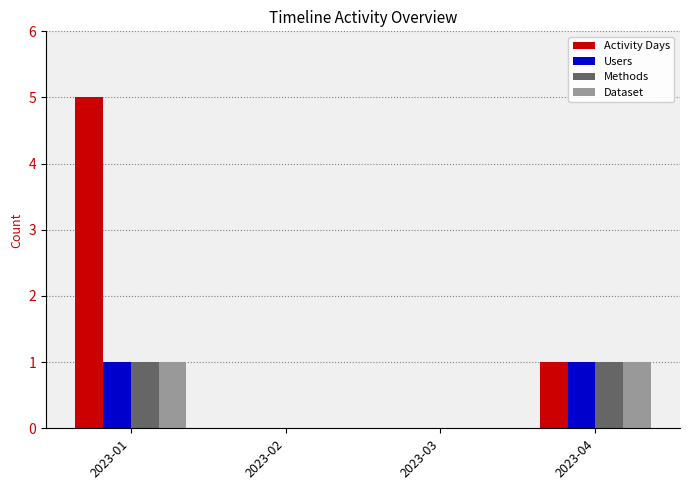

Between 2023-01 and 2023-02, which series saw the biggest shift?

Activity Days